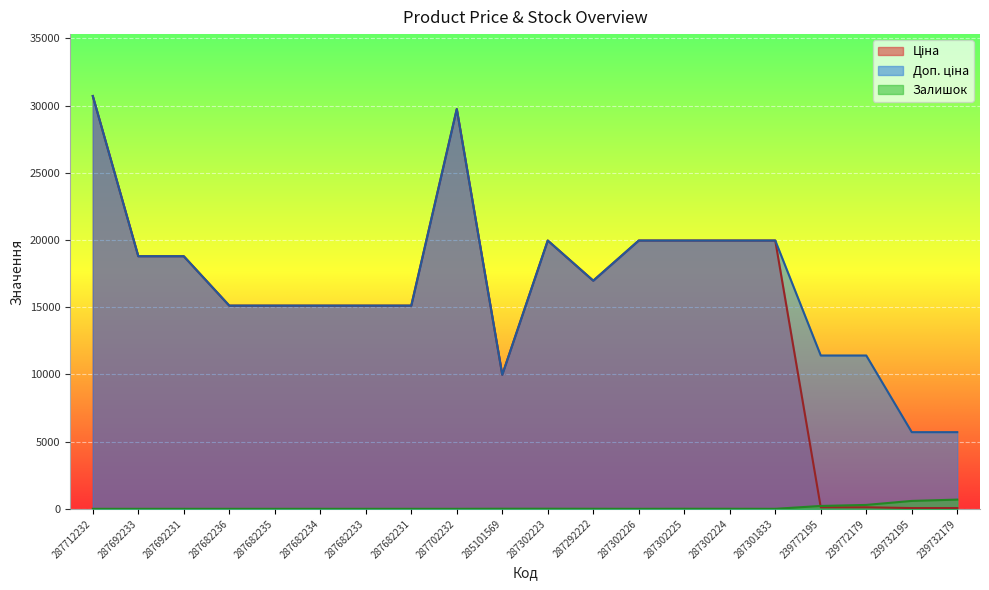

Which label corresponds to the smallest value in the chart?

287712232